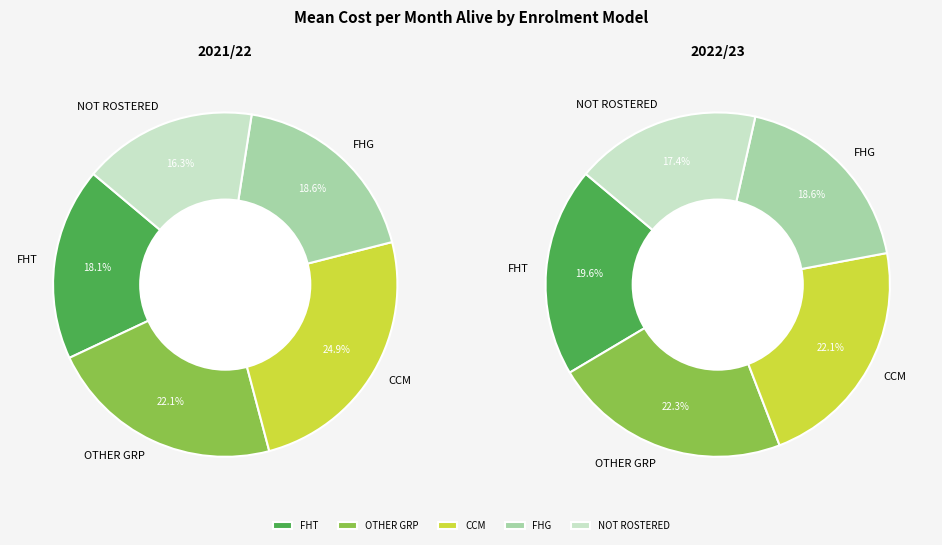

Is the sum of OTHER GRP and FHT greater than half?

No